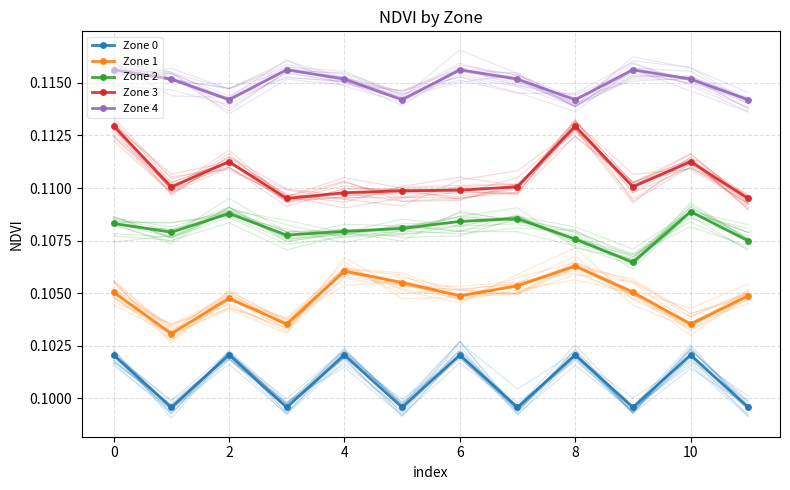

What is the minimum value for Zone 4?

0.1